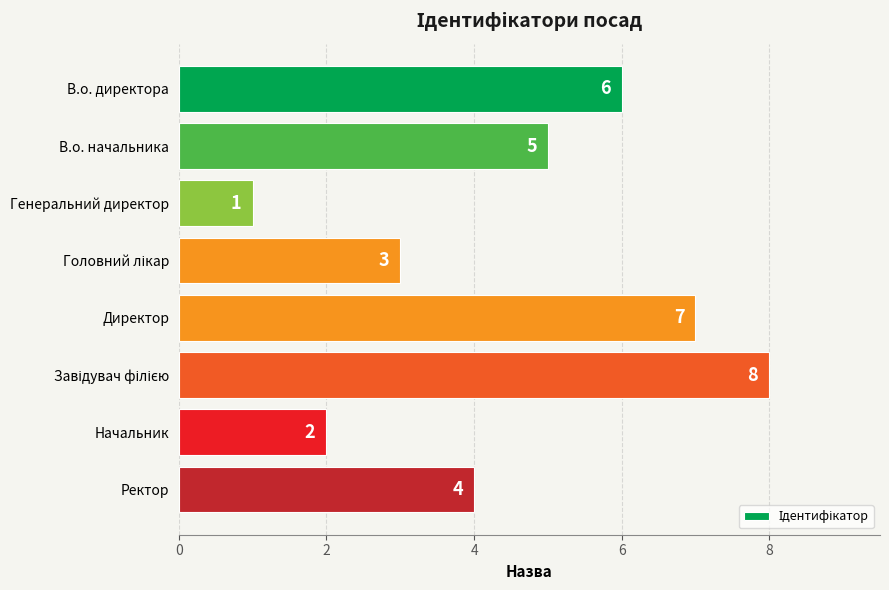

Count the values in the range 3 to 7.

5